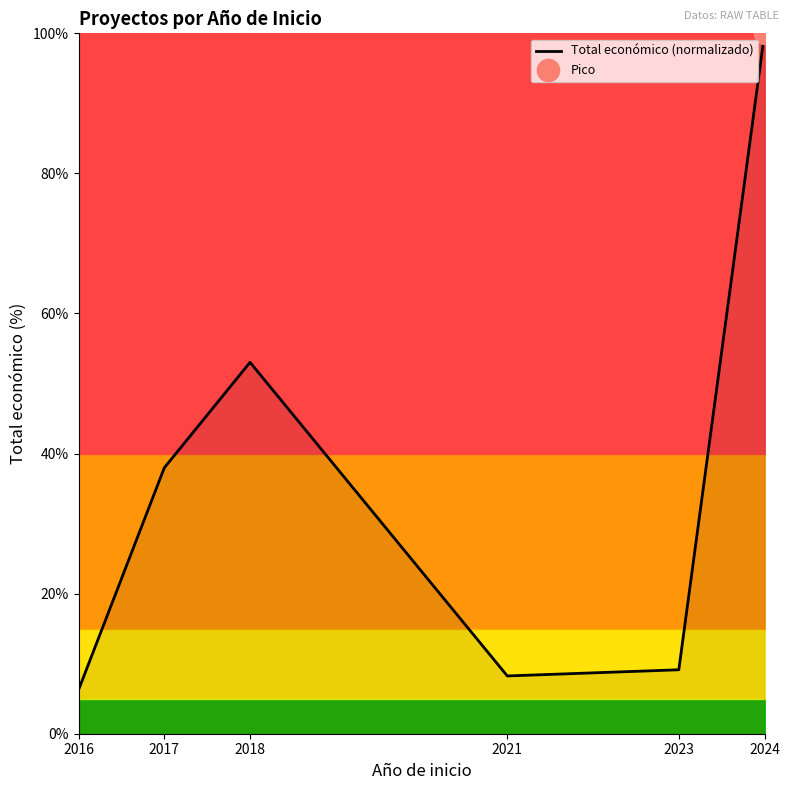

At which category does the data reach its first local peak?

2018